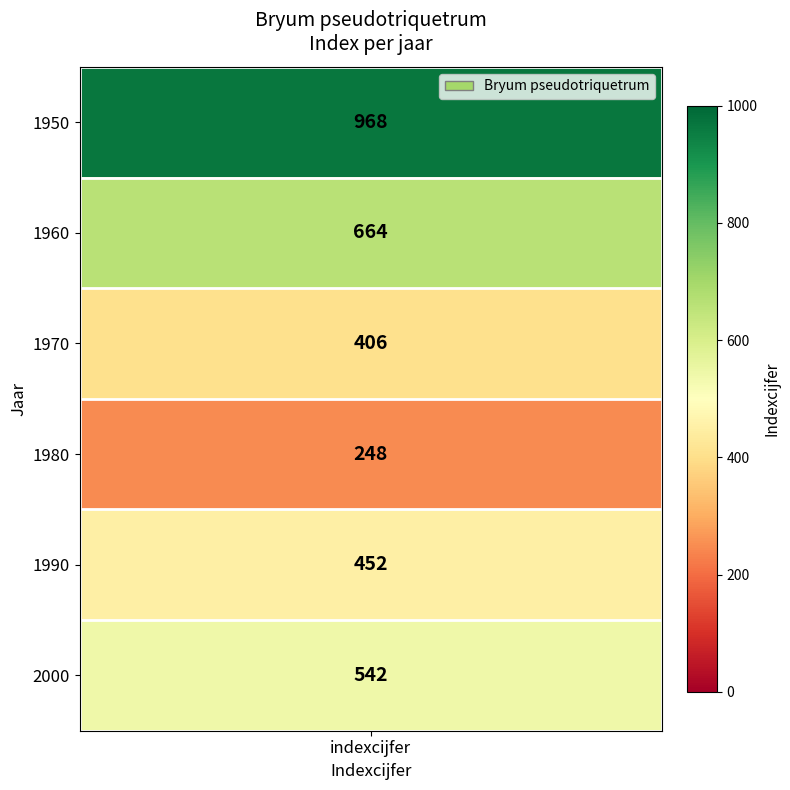

List the labels in order of value, largest first.

1950, 1960, 2000, 1990, 1970, 1980